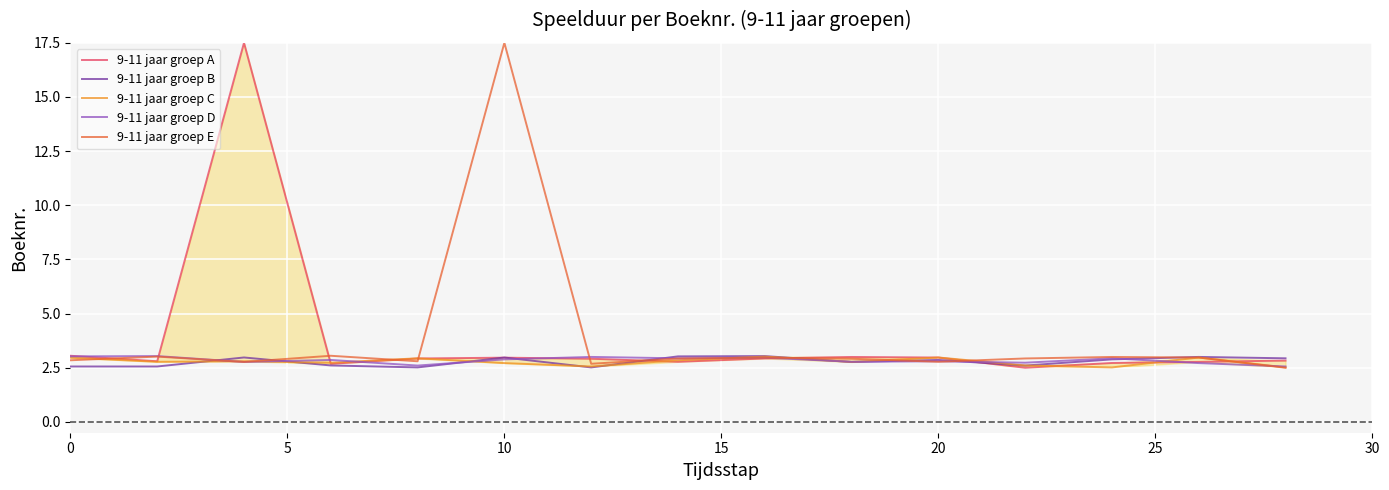

The value of 9-11 jaar groep D at 0 is 3.0. True or false?

True